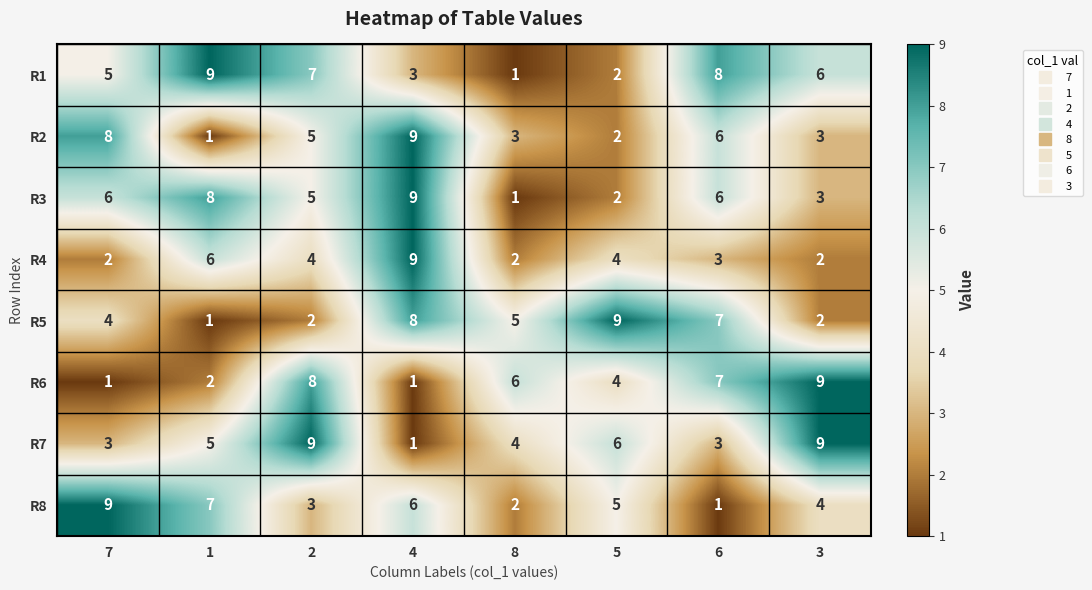

Which series has the largest total across all categories?

R1